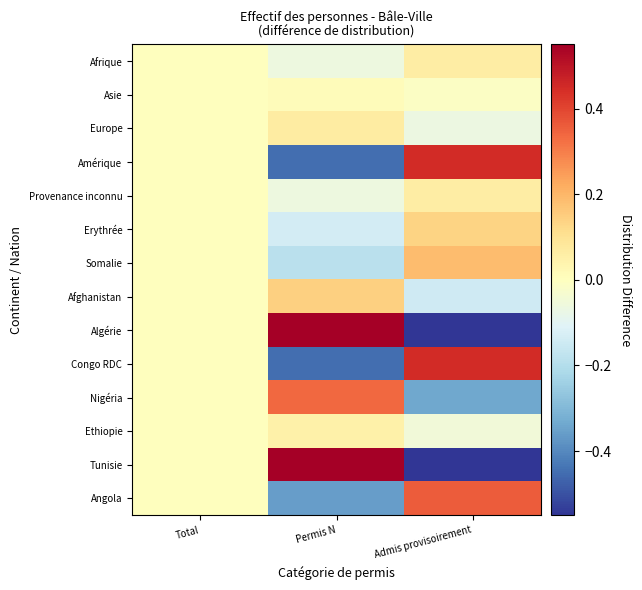

At which category does the chart reach its minimum across all series?

Admis provisoirement